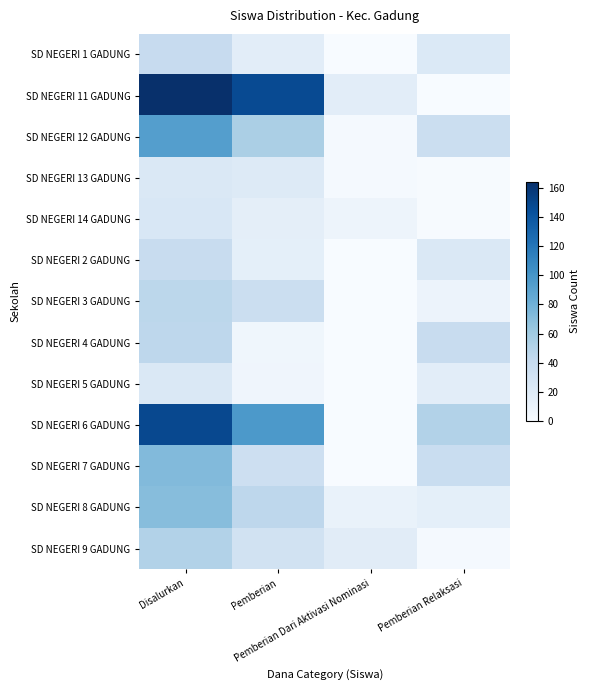

Reading left to right, extract all data points from this chart.

SD NEGERI 1 GADUNG: Disalurkan=40	Pemberian=17	Pemberian Dari Aktivasi Nominasi=0	Pemberian Relaksasi=23
SD NEGERI 11 GADUNG: Disalurkan=164	Pemberian=147	Pemberian Dari Aktivasi Nominasi=17	Pemberian Relaksasi=0
SD NEGERI 12 GADUNG: Disalurkan=93	Pemberian=55	Pemberian Dari Aktivasi Nominasi=2	Pemberian Relaksasi=36
SD NEGERI 13 GADUNG: Disalurkan=24	Pemberian=21	Pemberian Dari Aktivasi Nominasi=2	Pemberian Relaksasi=1
SD NEGERI 14 GADUNG: Disalurkan=25	Pemberian=16	Pemberian Dari Aktivasi Nominasi=8	Pemberian Relaksasi=1
SD NEGERI 2 GADUNG: Disalurkan=39	Pemberian=15	Pemberian Dari Aktivasi Nominasi=0	Pemberian Relaksasi=24
SD NEGERI 3 GADUNG: Disalurkan=46	Pemberian=37	Pemberian Dari Aktivasi Nominasi=0	Pemberian Relaksasi=9
SD NEGERI 4 GADUNG: Disalurkan=45	Pemberian=6	Pemberian Dari Aktivasi Nominasi=0	Pemberian Relaksasi=39
SD NEGERI 5 GADUNG: Disalurkan=24	Pemberian=7	Pemberian Dari Aktivasi Nominasi=0	Pemberian Relaksasi=17
SD NEGERI 6 GADUNG: Disalurkan=148	Pemberian=97	Pemberian Dari Aktivasi Nominasi=0	Pemberian Relaksasi=51
SD NEGERI 7 GADUNG: Disalurkan=73	Pemberian=35	Pemberian Dari Aktivasi Nominasi=0	Pemberian Relaksasi=38
SD NEGERI 8 GADUNG: Disalurkan=71	Pemberian=45	Pemberian Dari Aktivasi Nominasi=11	Pemberian Relaksasi=15
SD NEGERI 9 GADUNG: Disalurkan=51	Pemberian=31	Pemberian Dari Aktivasi Nominasi=18	Pemberian Relaksasi=2